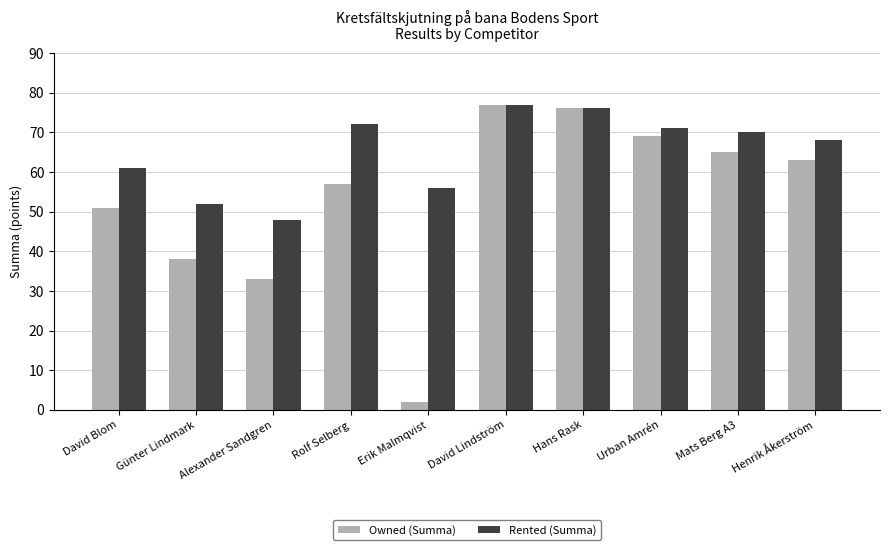

How many values in the Rented (Summa) series are below 70?

5